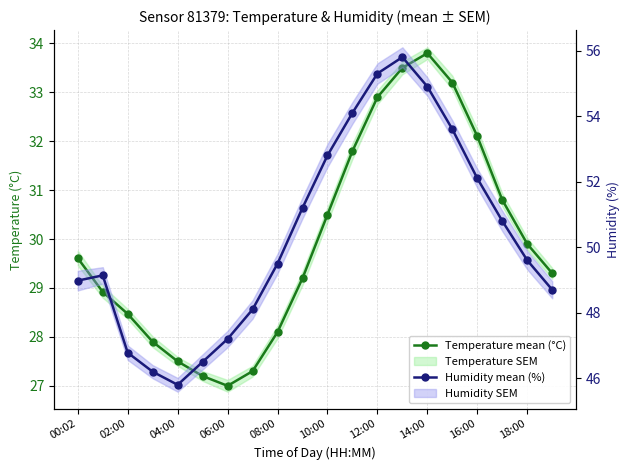

What is the sum of all Humidity mean (%) values?

1007.1